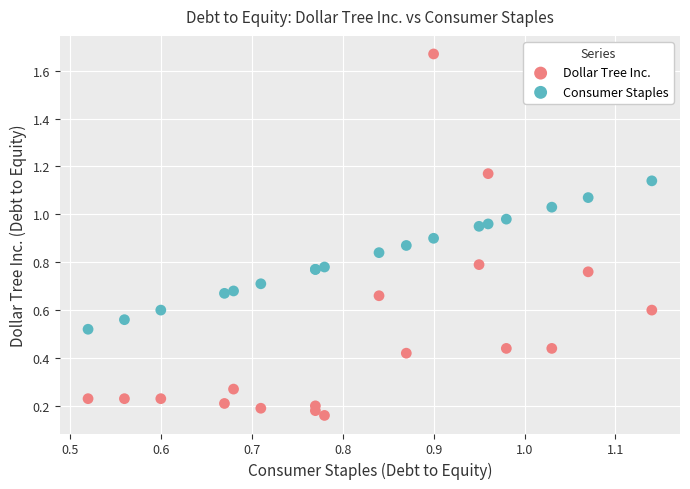

What are all the series names shown in the legend?

Dollar Tree Inc., Consumer Staples